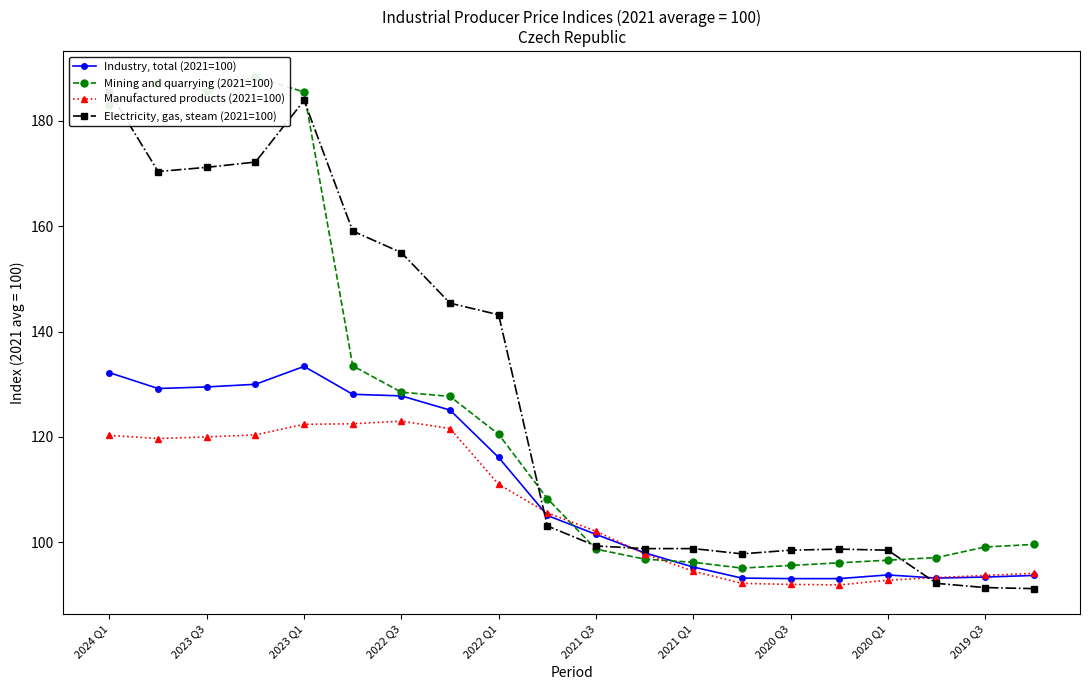

How many times do Mining and quarrying (2021=100) and Industry, total (2021=100) cross each other?

2